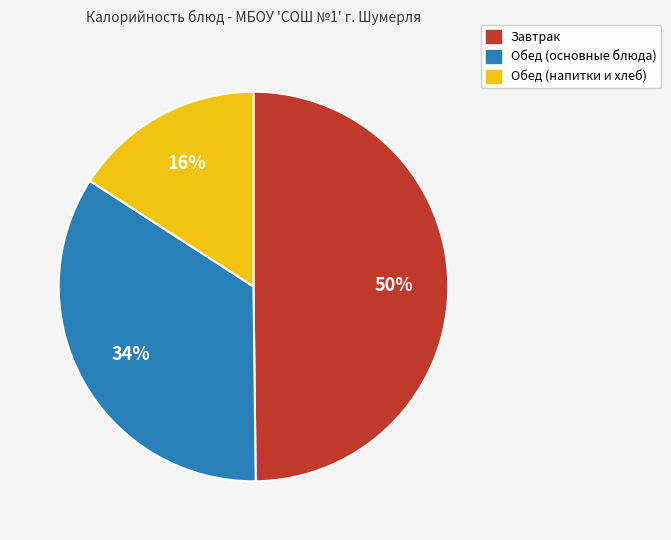

Is there a majority slice in this chart?

No